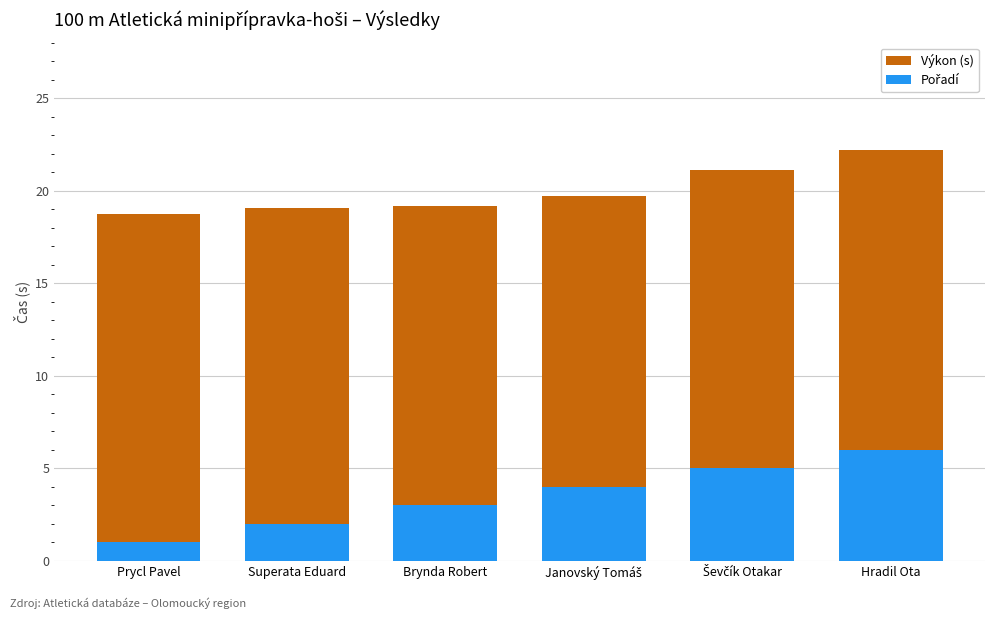

How many distinct data groups are displayed?

2